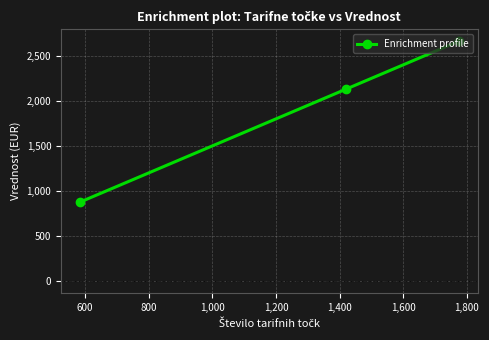

What is the minimum value shown in the chart?

876.0